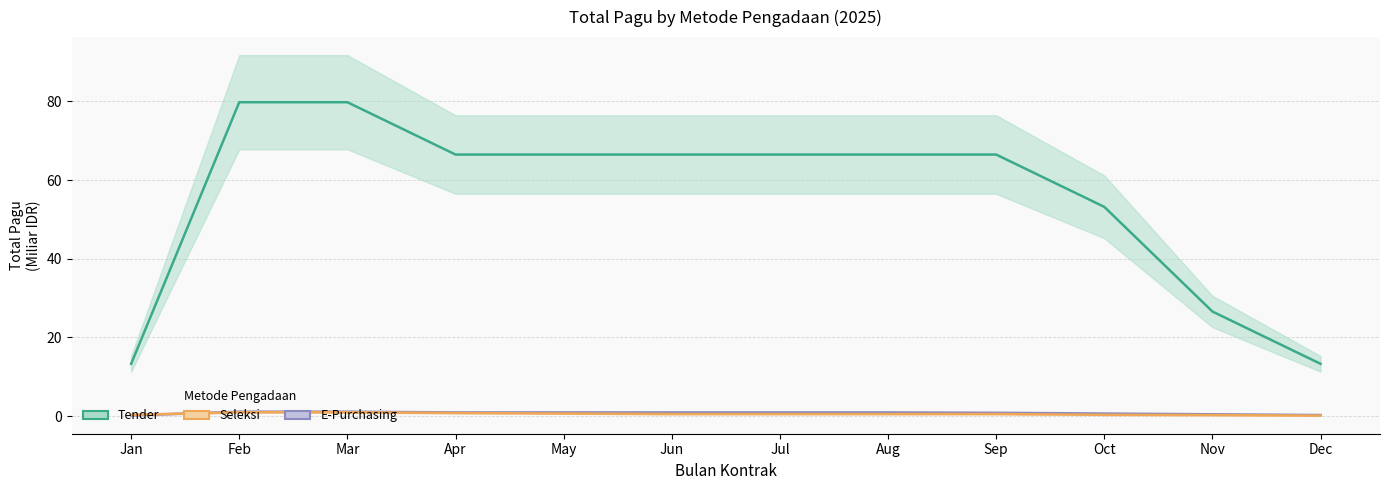

What is the total value across all series at Dec?

13.7